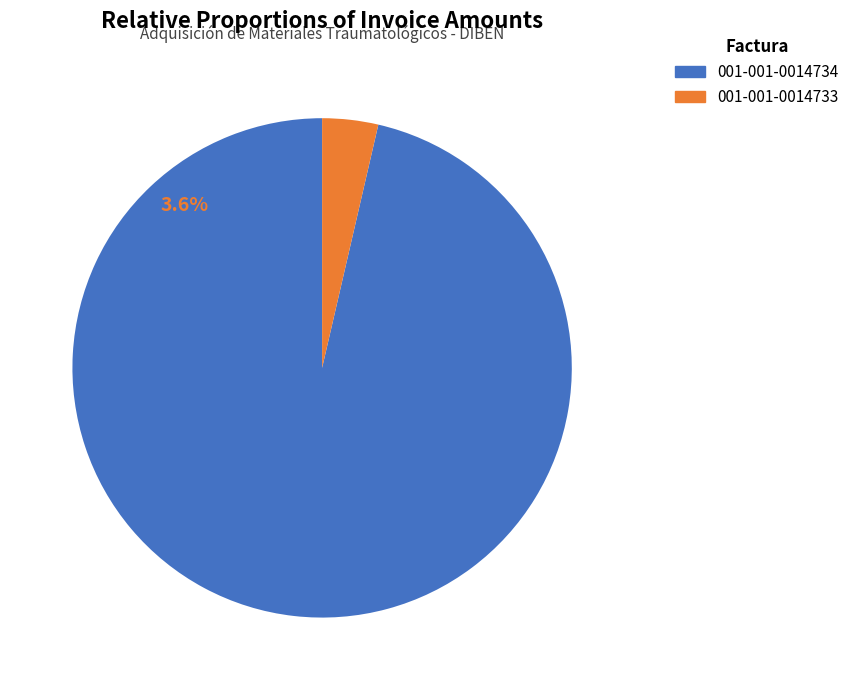

Which slice represents more than half of the pie?

001-001-0014734